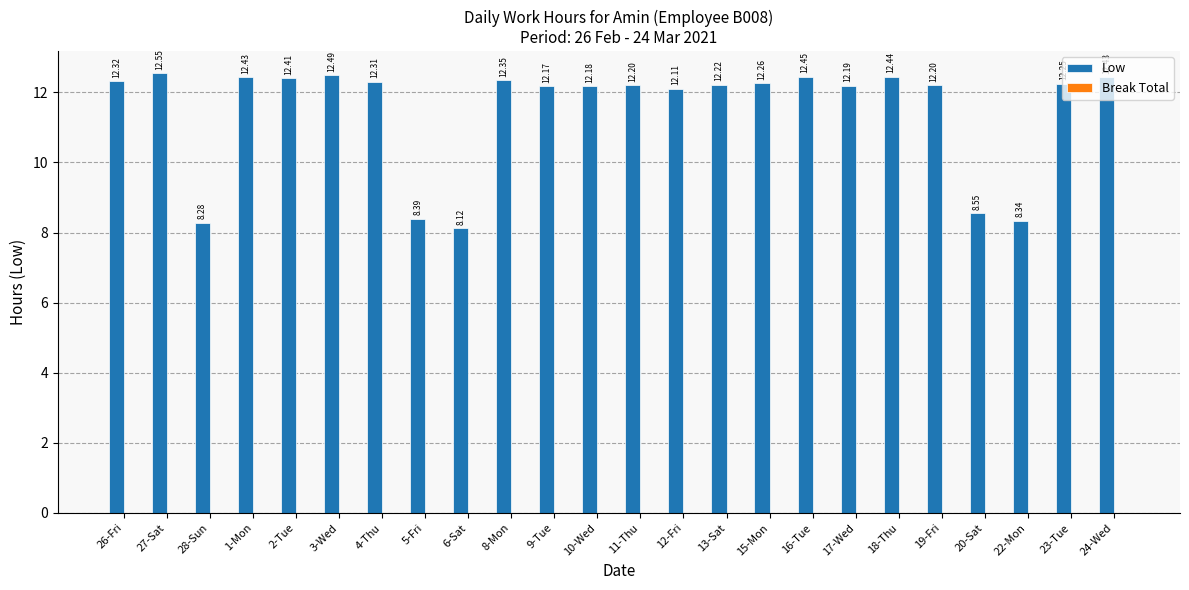

What is the label of the 6th bar from the right?

18-Thu